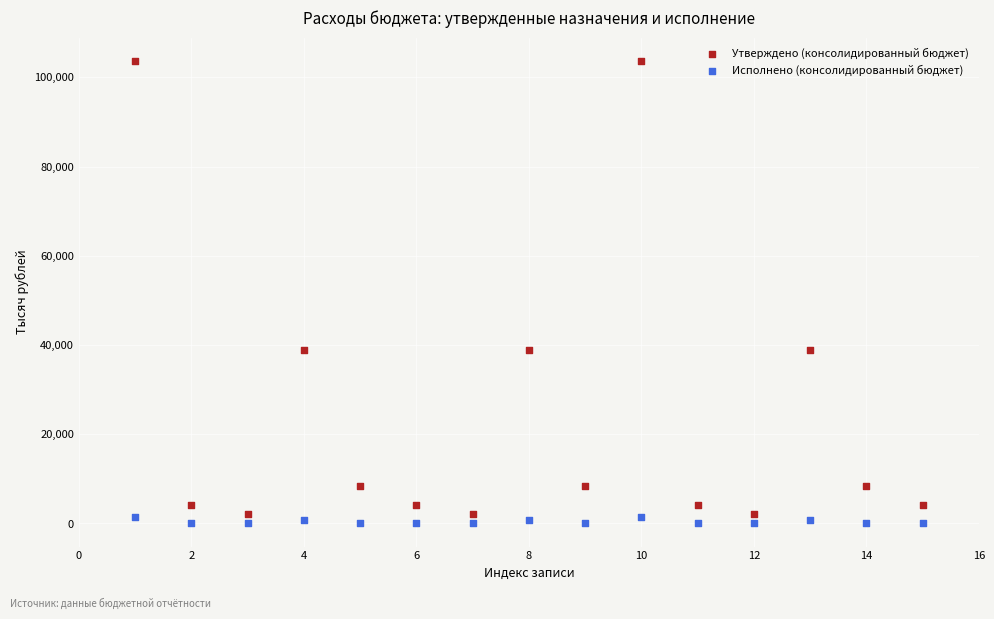

Which series has the largest Y range (max minus min)?

Утверждено (консолидированный бюджет)